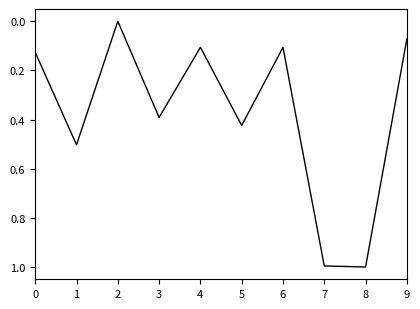

What is the maximum value shown in the chart?

1.0